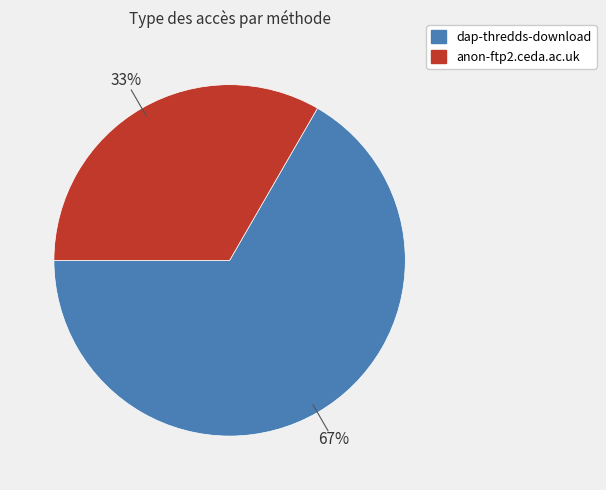

To the nearest percent, what is the average slice percentage?

50%